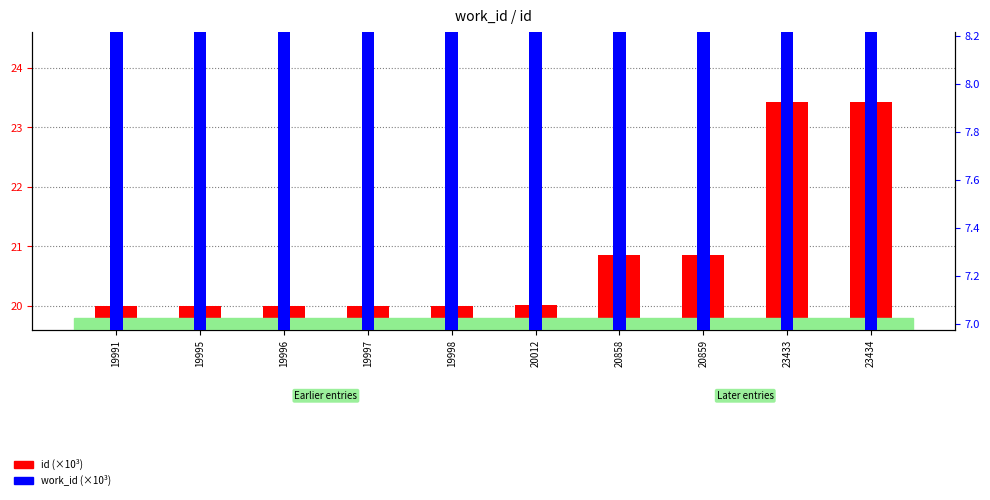

Which series has the largest total across all categories?

id (×10³)